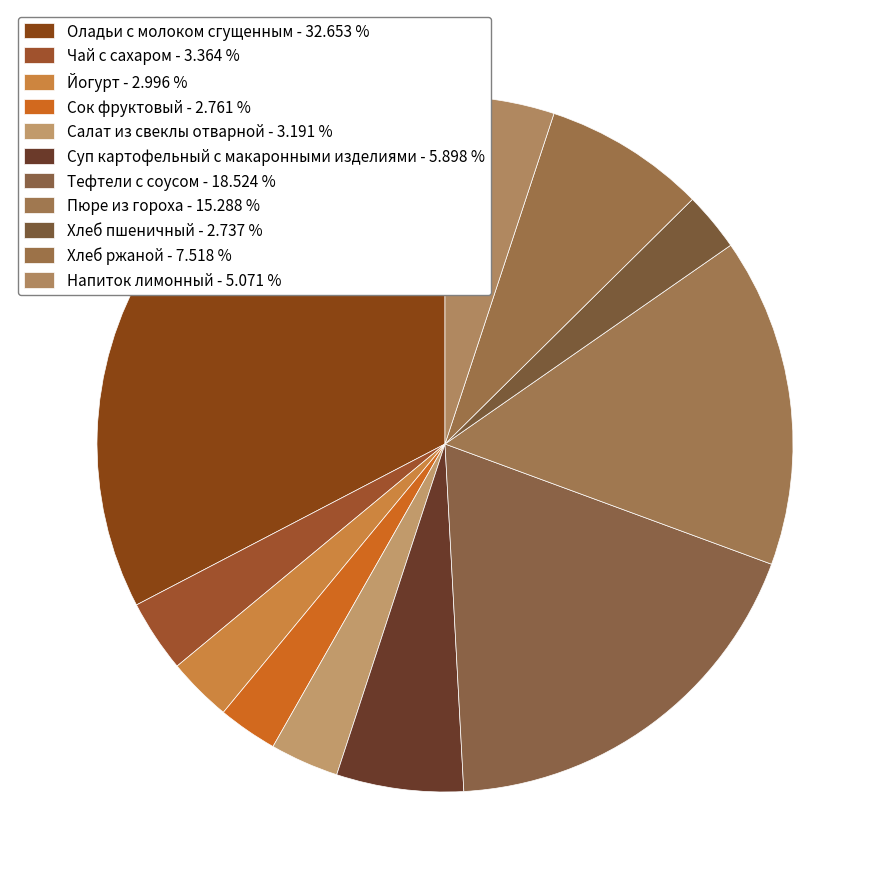

Between Хлеб ржаной and Оладьи с молоком сгущенным, which is larger?

Оладьи с молоком сгущенным